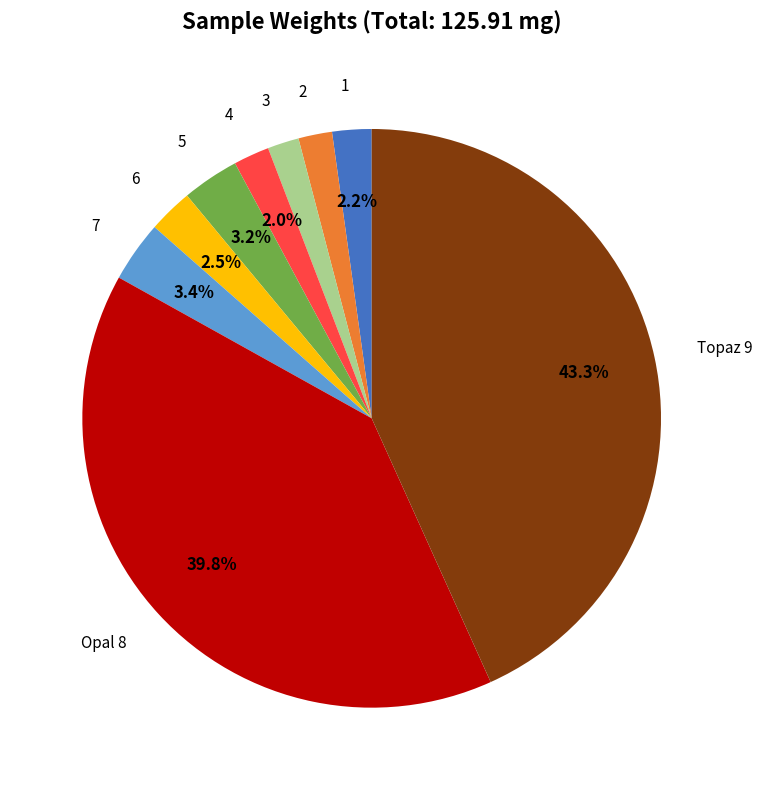

Is there a majority slice in this chart?

No